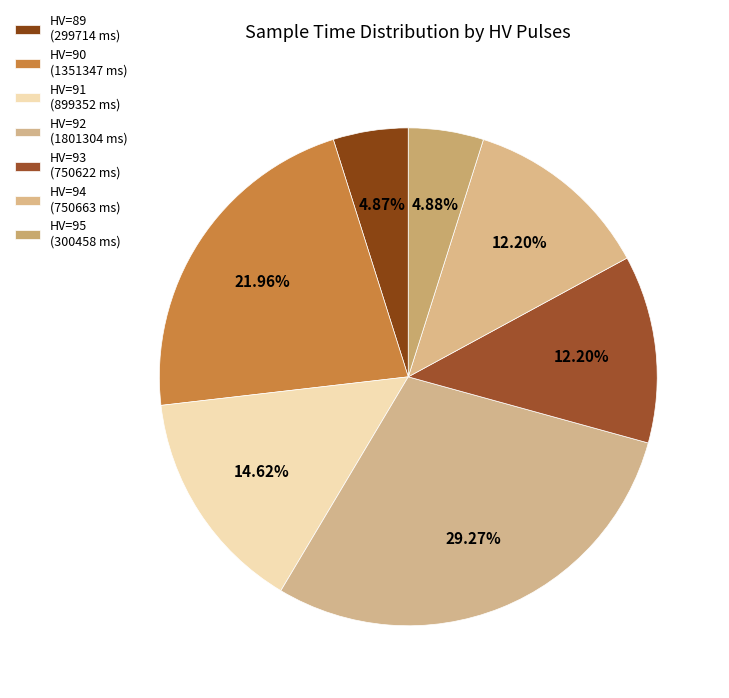

How many slices are in this pie chart?

7